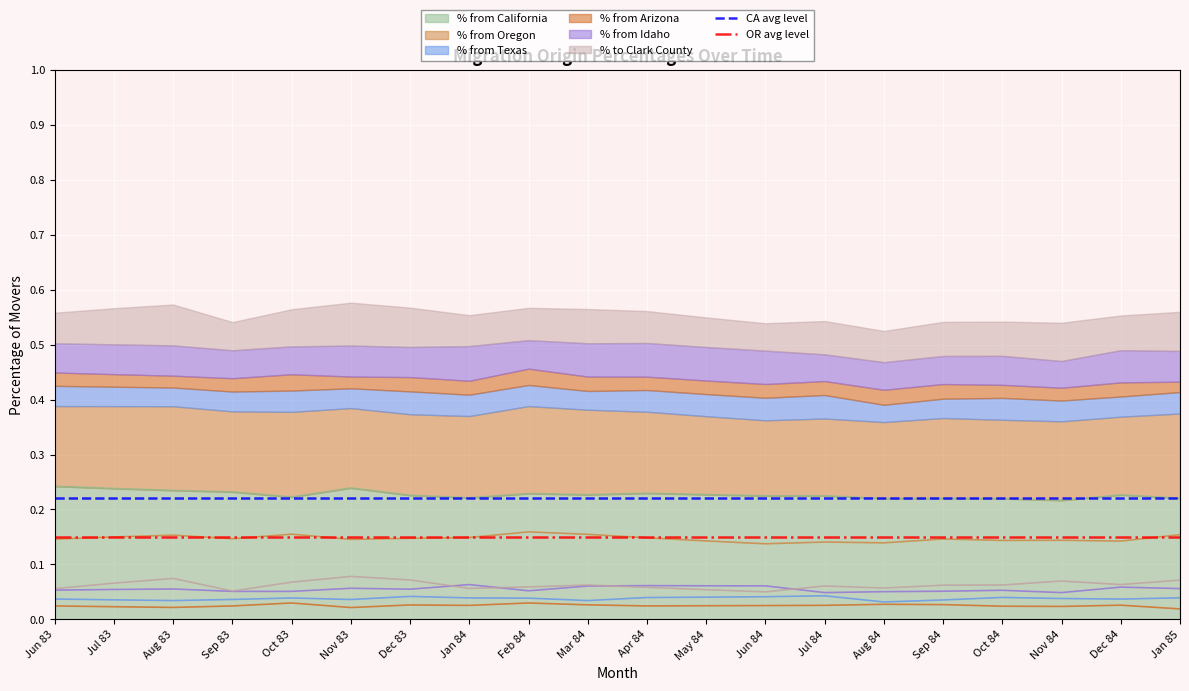

Is it true that % from California equals 0.1 at Feb 84?

False